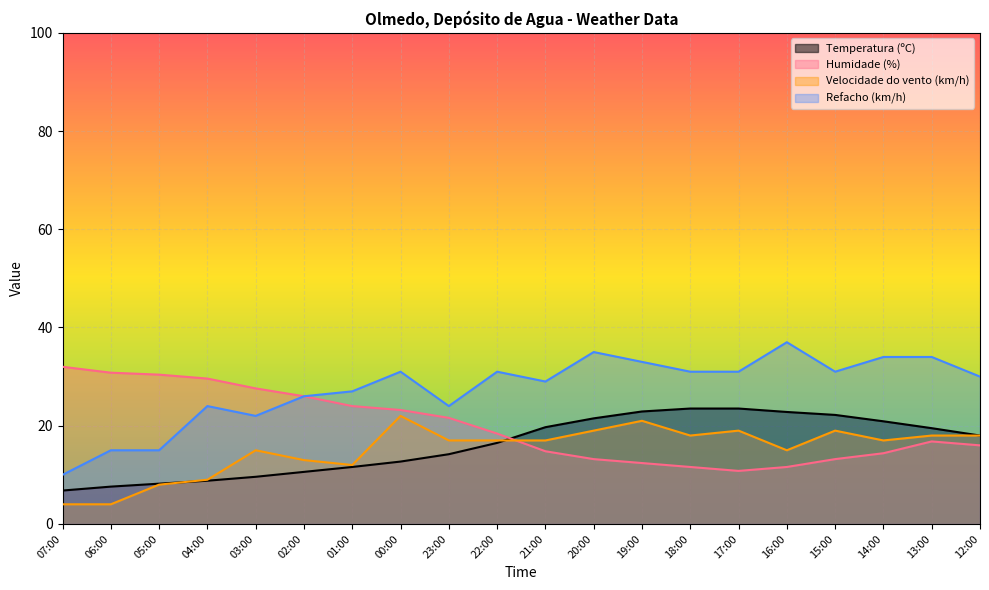

What position from the right is 21:00?

10